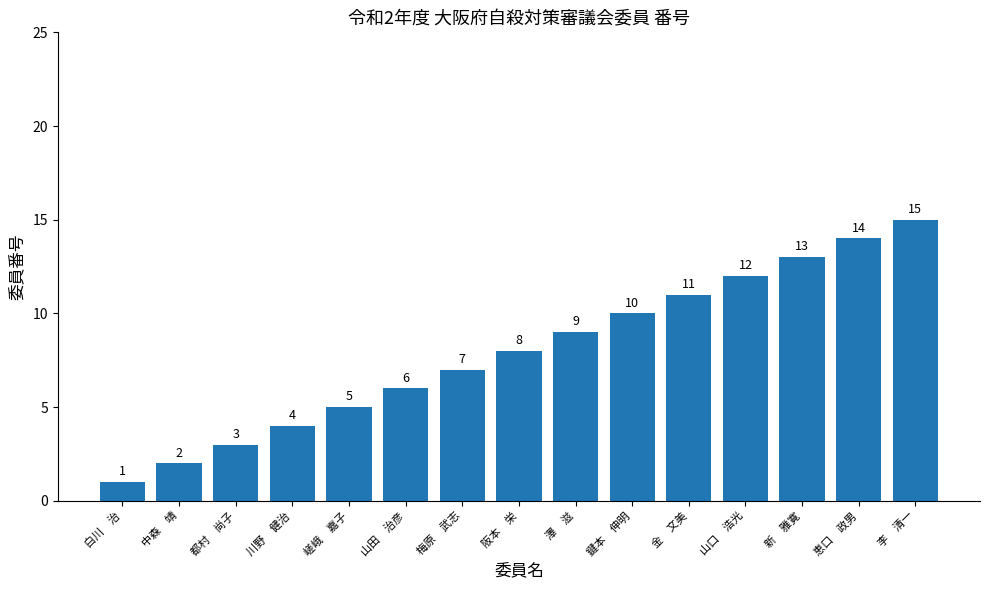

Is it true that the value at 白川　治 is 1?

True